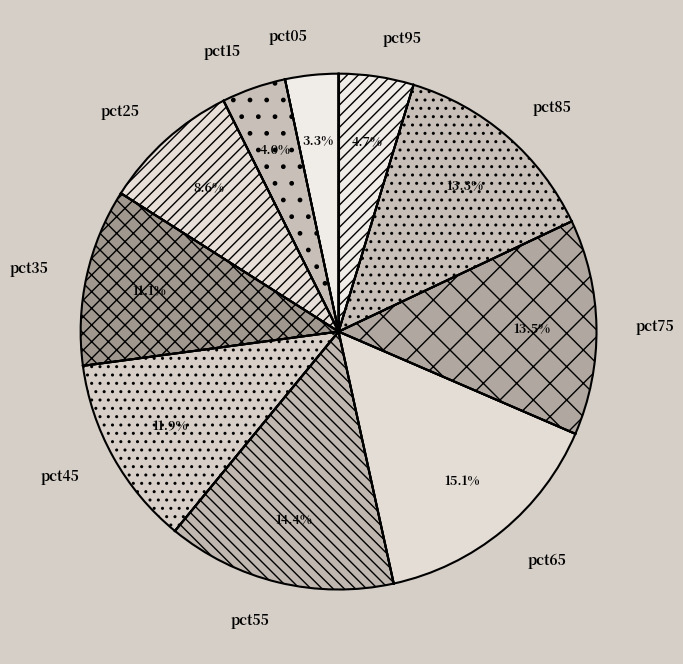

Is it true that pct15 is 4% of the pie?

True